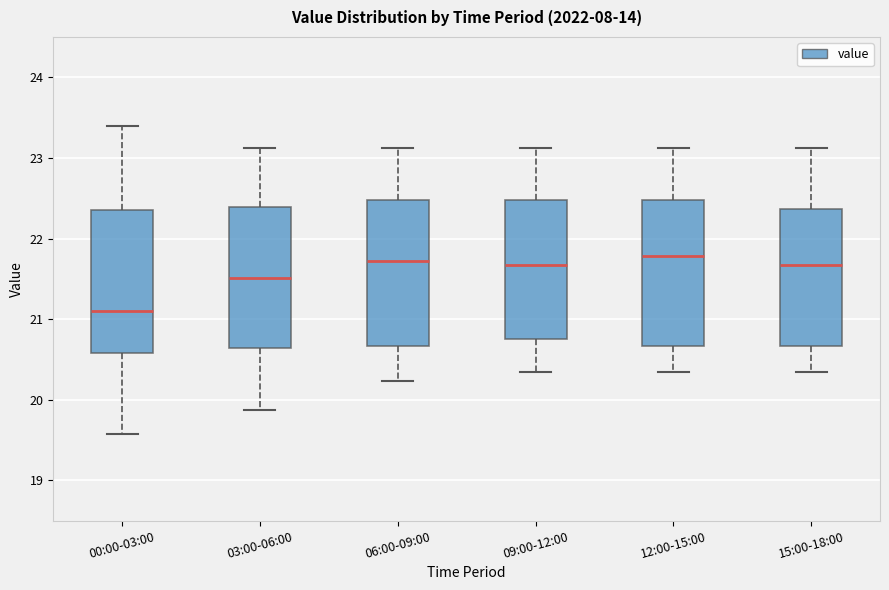

Where does the median line of the box for 00:00-03:00 sit on the y-axis? The values are not printed on the chart, so give them approximately, as read against the axis.

21.1